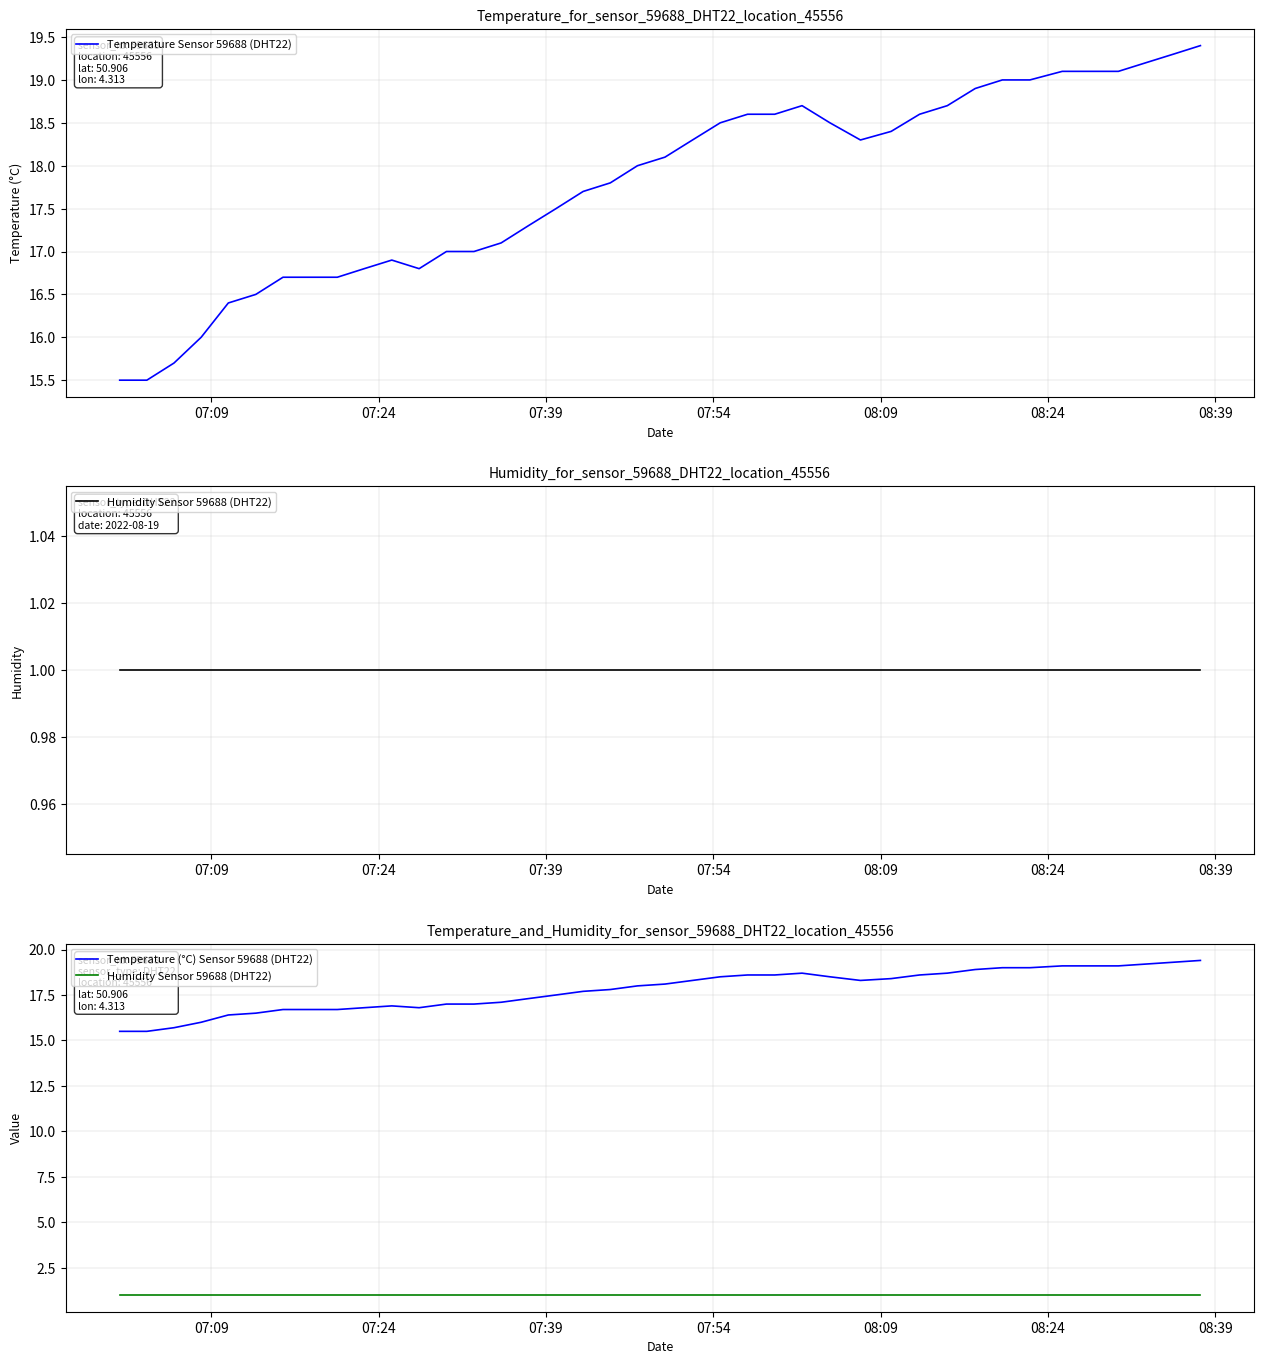

True or false: Temperature (°C) Sensor 59688 (DHT22) and Humidity Sensor 59688 (DHT22) cross at least once.

False